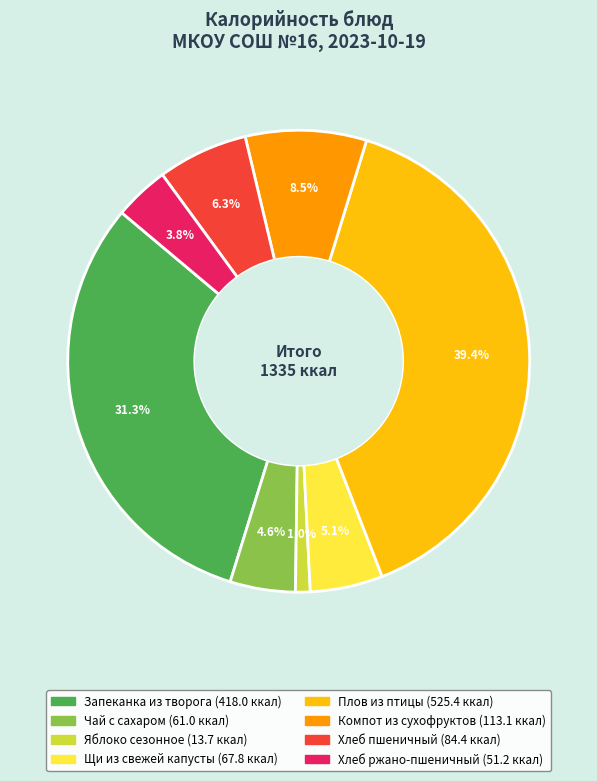

Is there a majority slice in this chart?

No